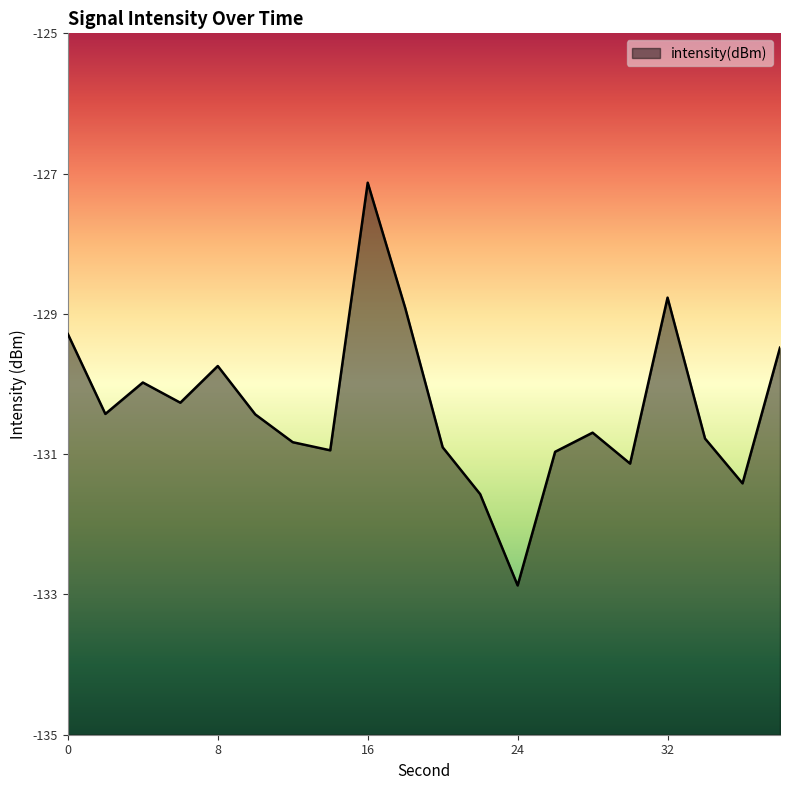

What is the greatest value displayed?

-127.1